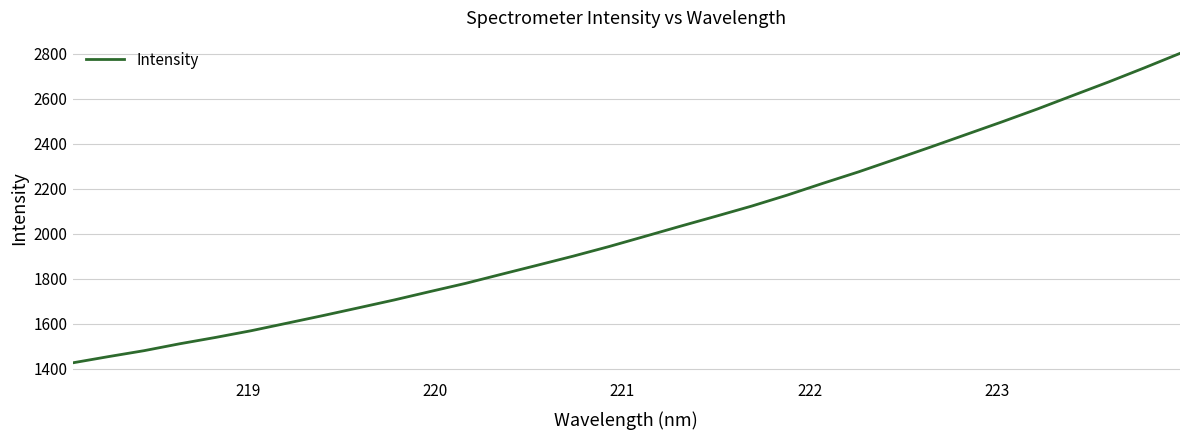

How many series are shown in this chart?

1